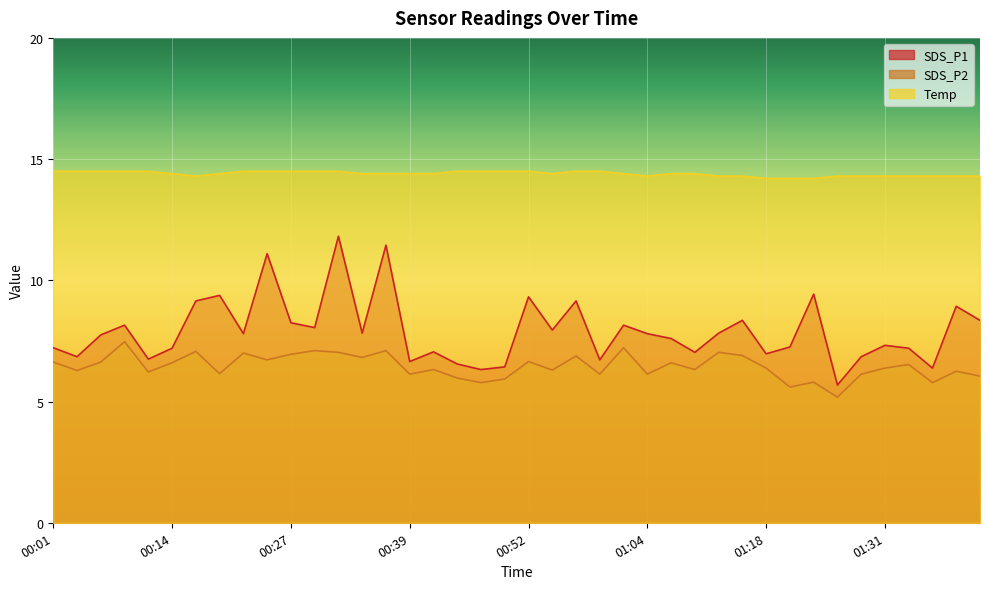

At which label does SDS_P2 reach its minimum?

01:26